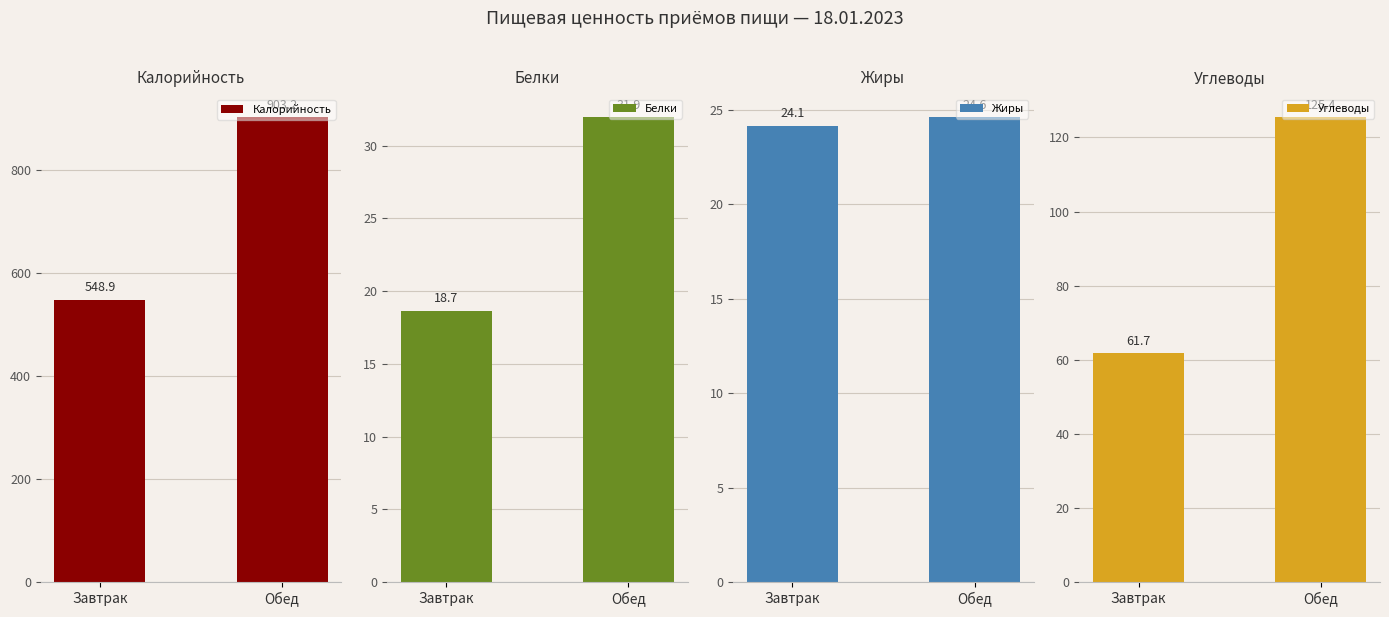

What is the minimum value for Белки?

18.7